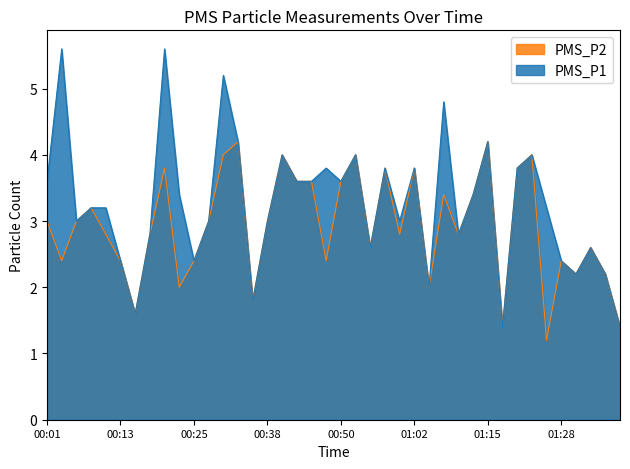

Where does the PMS_P1 series first go above 3?

00:01